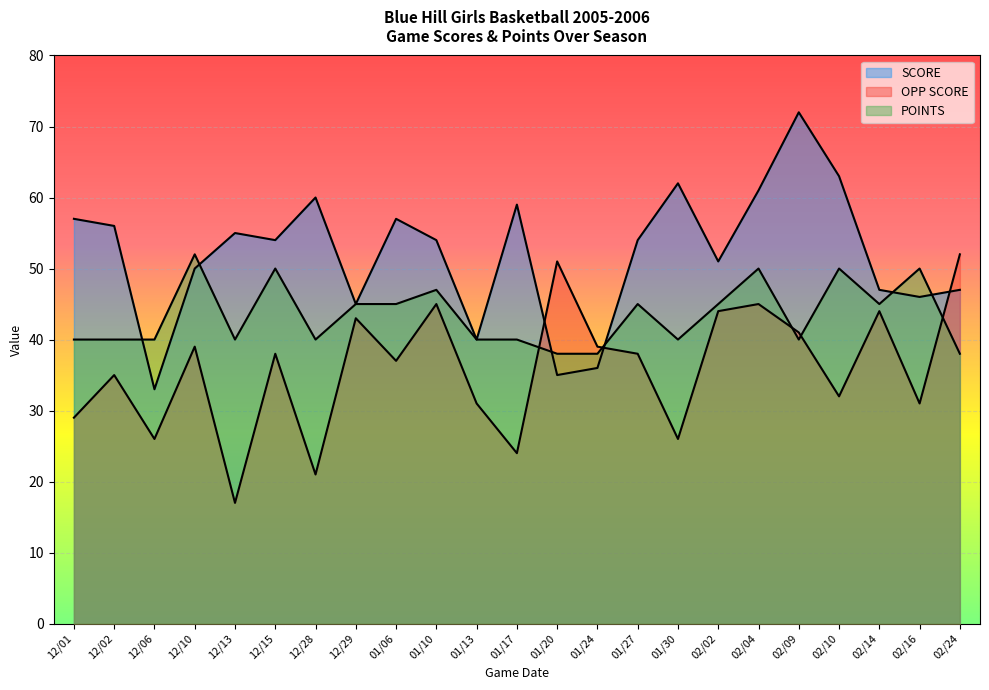

What is the difference between the maximum and minimum values in the POINTS series?

14